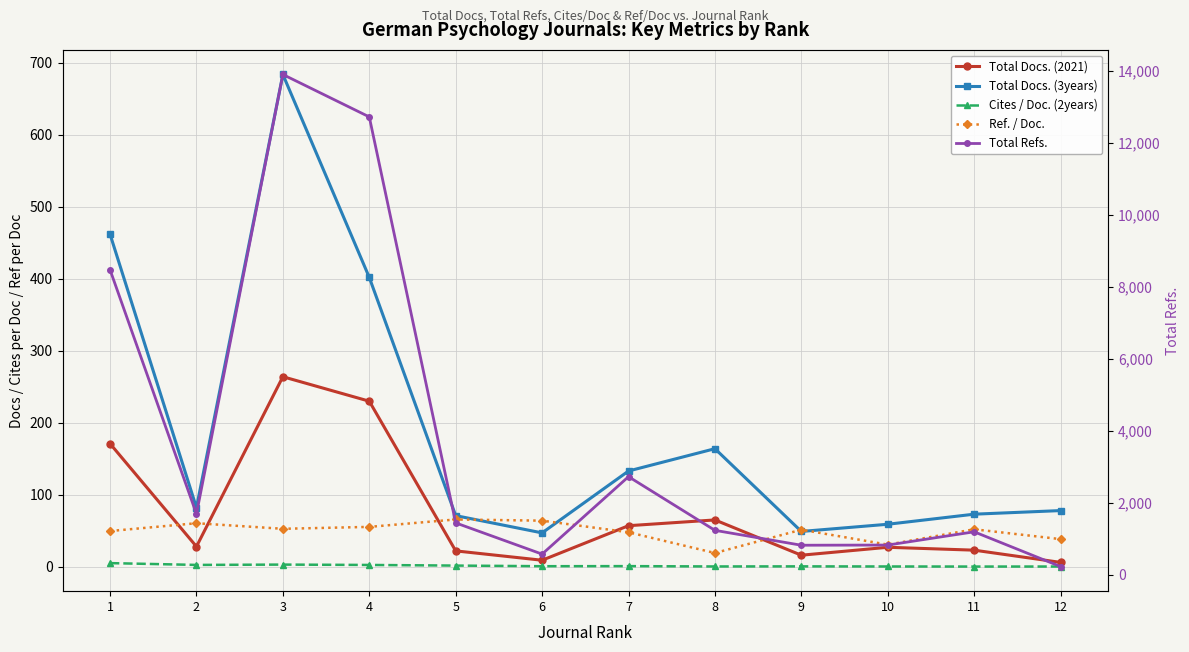

Read the Cites / Doc. (2years) value at 5.

1.6